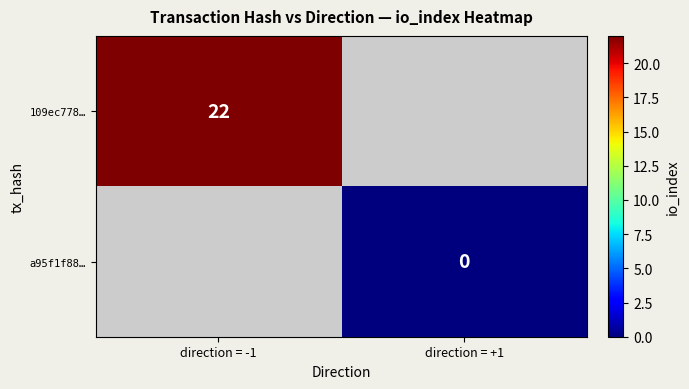

The value of 109ec778… at direction = -1 is 9. True or false?

False